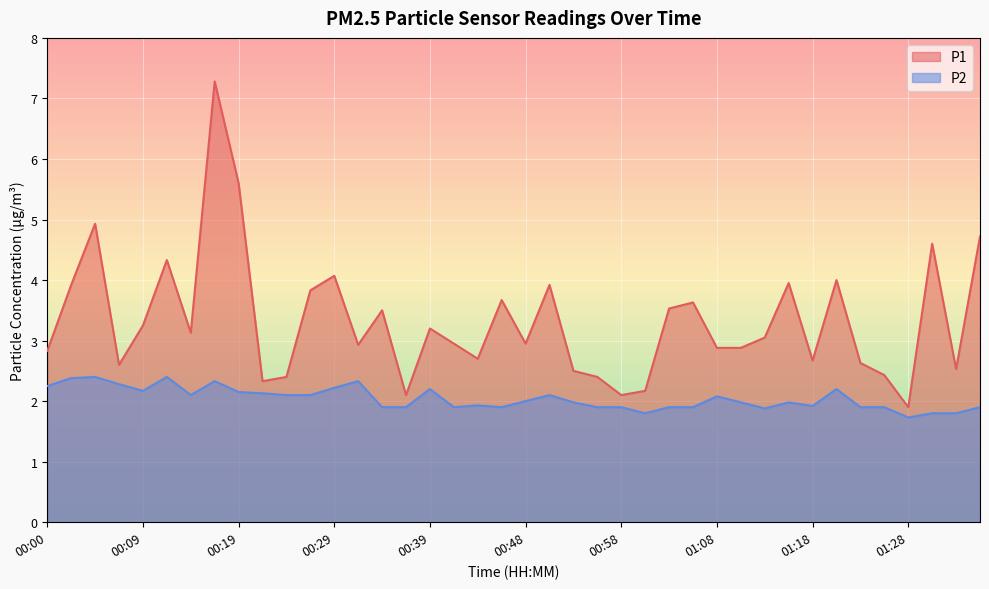

Is it true that P1 equals 2.4 at 01:25?

True